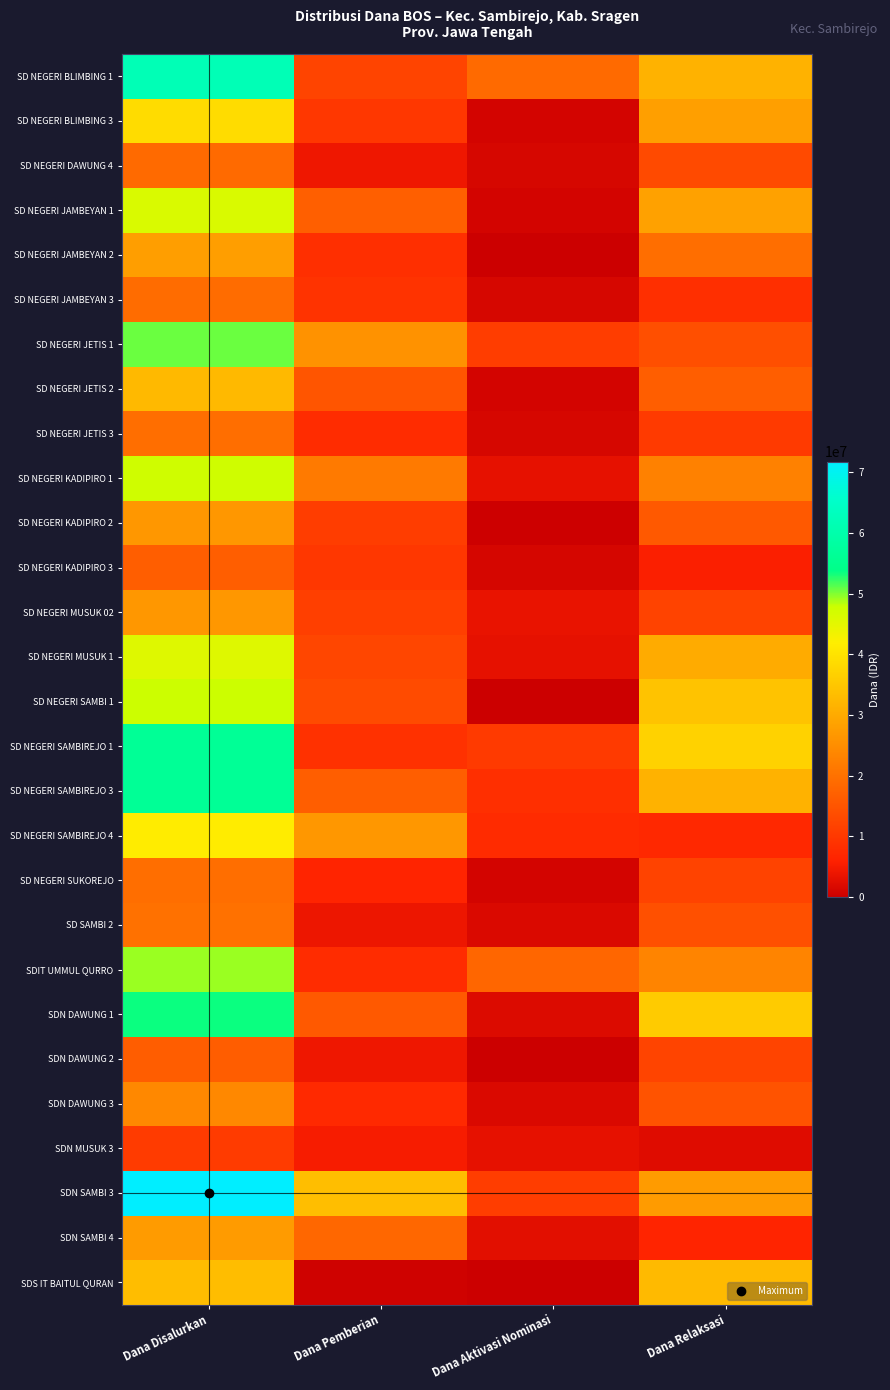

Reading left to right, what are all the values shown in this chart?

SD NEGERI BLIMBING 1: Dana Disalurkan=62100000	Dana Pemberian=12150000	Dana Aktivasi Nominasi=18675000	Dana Relaksasi=31275000
SD NEGERI BLIMBING 3: Dana Disalurkan=38700000	Dana Pemberian=9675000	Dana Aktivasi Nominasi=900000	Dana Relaksasi=28125000
SD NEGERI DAWUNG 4: Dana Disalurkan=18675000	Dana Pemberian=4275000	Dana Aktivasi Nominasi=1350000	Dana Relaksasi=13050000
SD NEGERI JAMBEYAN 1: Dana Disalurkan=46125000	Dana Pemberian=16875000	Dana Aktivasi Nominasi=900000	Dana Relaksasi=28350000
SD NEGERI JAMBEYAN 2: Dana Disalurkan=27900000	Dana Pemberian=8550000	Dana Aktivasi Nominasi=0	Dana Relaksasi=19350000
SD NEGERI JAMBEYAN 3: Dana Disalurkan=19125000	Dana Pemberian=9225000	Dana Aktivasi Nominasi=1350000	Dana Relaksasi=8550000
SD NEGERI JETIS 1: Dana Disalurkan=50625000	Dana Pemberian=25875000	Dana Aktivasi Nominasi=10800000	Dana Relaksasi=13950000
SD NEGERI JETIS 2: Dana Disalurkan=32625000	Dana Pemberian=15075000	Dana Aktivasi Nominasi=900000	Dana Relaksasi=16650000
SD NEGERI JETIS 3: Dana Disalurkan=19575000	Dana Pemberian=7875000	Dana Aktivasi Nominasi=1350000	Dana Relaksasi=10350000
SD NEGERI KADIPIRO 1: Dana Disalurkan=47475000	Dana Pemberian=21600000	Dana Aktivasi Nominasi=3150000	Dana Relaksasi=22725000
SD NEGERI KADIPIRO 2: Dana Disalurkan=26775000	Dana Pemberian=10800000	Dana Aktivasi Nominasi=225000	Dana Relaksasi=15750000
SD NEGERI KADIPIRO 3: Dana Disalurkan=16650000	Dana Pemberian=9900000	Dana Aktivasi Nominasi=1125000	Dana Relaksasi=5625000
SD NEGERI MUSUK 02: Dana Disalurkan=26775000	Dana Pemberian=11250000	Dana Aktivasi Nominasi=3600000	Dana Relaksasi=11925000
SD NEGERI MUSUK 1: Dana Disalurkan=45675000	Dana Pemberian=12375000	Dana Aktivasi Nominasi=3150000	Dana Relaksasi=30150000
SD NEGERI SAMBI 1: Dana Disalurkan=47700000	Dana Pemberian=13275000	Dana Aktivasi Nominasi=0	Dana Relaksasi=34425000
SD NEGERI SAMBIREJO 1: Dana Disalurkan=56250000	Dana Pemberian=8775000	Dana Aktivasi Nominasi=10350000	Dana Relaksasi=37125000
SD NEGERI SAMBIREJO 3: Dana Disalurkan=56475000	Dana Pemberian=16650000	Dana Aktivasi Nominasi=8550000	Dana Relaksasi=31275000
SD NEGERI SAMBIREJO 4: Dana Disalurkan=41625000	Dana Pemberian=26775000	Dana Aktivasi Nominasi=7650000	Dana Relaksasi=7200000
SD NEGERI SUKOREJO: Dana Disalurkan=19350000	Dana Pemberian=6525000	Dana Aktivasi Nominasi=900000	Dana Relaksasi=11925000
SD SAMBI 2: Dana Disalurkan=20025000	Dana Pemberian=4050000	Dana Aktivasi Nominasi=1800000	Dana Relaksasi=14175000
SDIT UMMUL QURRO: Dana Disalurkan=49275000	Dana Pemberian=7875000	Dana Aktivasi Nominasi=18000000	Dana Relaksasi=23400000
SDN DAWUNG 1: Dana Disalurkan=53550000	Dana Pemberian=15750000	Dana Aktivasi Nominasi=2025000	Dana Relaksasi=35775000
SDN DAWUNG 2: Dana Disalurkan=16425000	Dana Pemberian=4275000	Dana Aktivasi Nominasi=0	Dana Relaksasi=12150000
SDN DAWUNG 3: Dana Disalurkan=24075000	Dana Pemberian=7425000	Dana Aktivasi Nominasi=1800000	Dana Relaksasi=14850000
SDN MUSUK 3: Dana Disalurkan=10575000	Dana Pemberian=5175000	Dana Aktivasi Nominasi=3150000	Dana Relaksasi=2250000
SDN SAMBI 3: Dana Disalurkan=71775000	Dana Pemberian=33525000	Dana Aktivasi Nominasi=10800000	Dana Relaksasi=27450000
SDN SAMBI 4: Dana Disalurkan=27450000	Dana Pemberian=18225000	Dana Aktivasi Nominasi=2700000	Dana Relaksasi=6525000
SDS IT BAITUL QURAN: Dana Disalurkan=33300000	Dana Pemberian=450000	Dana Aktivasi Nominasi=0	Dana Relaksasi=32850000